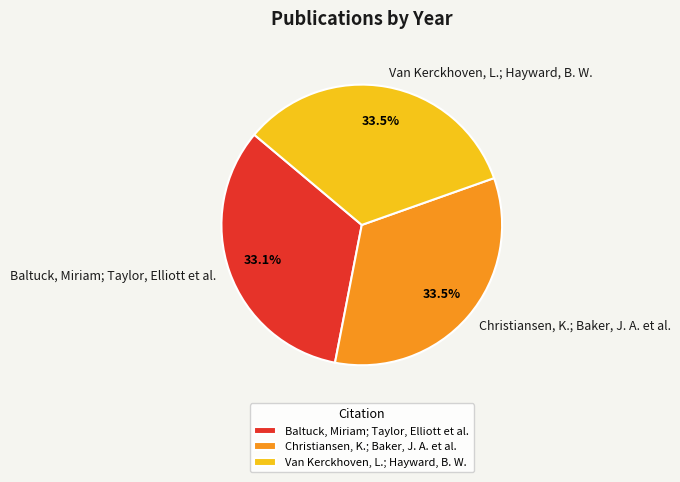

Approximately how many times larger is the value at Baltuck, Miriam; Taylor, Elliott et al. compared to Van Kerckhoven, L.; Hayward, B. W.?

1.0